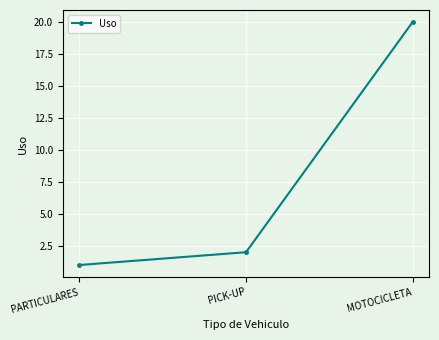

Is this an area chart (filled region under the line)?

No